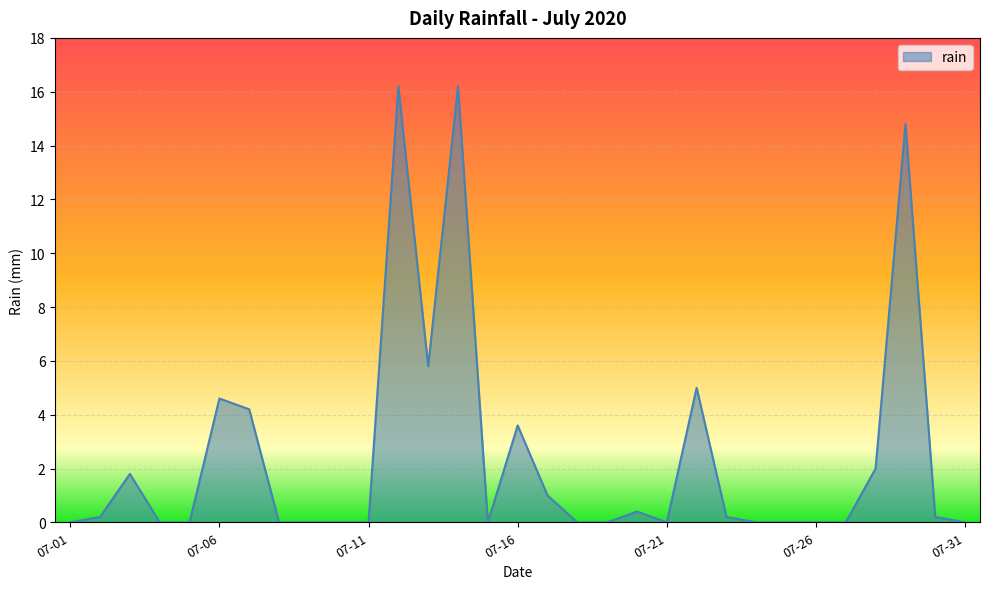

Reading left to right, what are all the values shown in this chart?

0.0	0.2	1.8	0.0	0.0	4.6	4.2	0.0	0.0	0.0	0.0	16.2	5.8	16.2	0.0	3.6	1.0	0.0	0.0	0.4	0.0	5.0	0.2	0.0	0.0	0.0	0.0	2.0	14.8	0.2	0.0